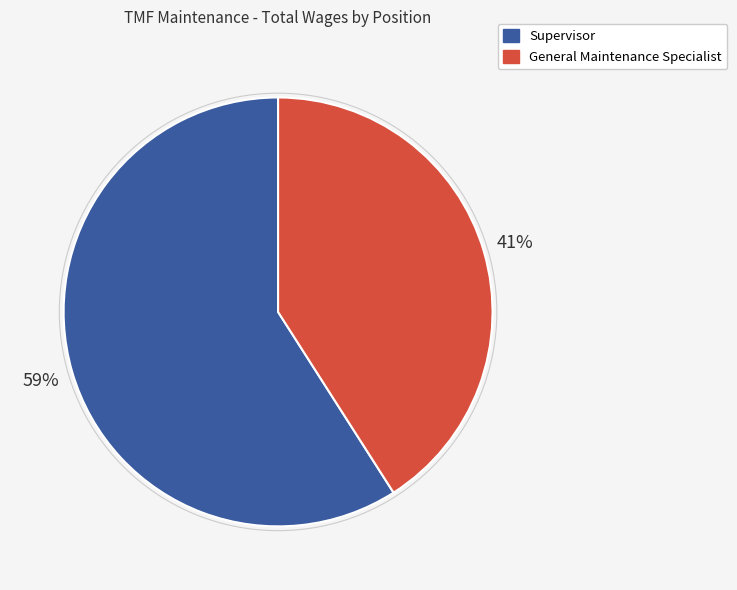

Combined, do Supervisor and General Maintenance Specialist account for over 50%?

Yes